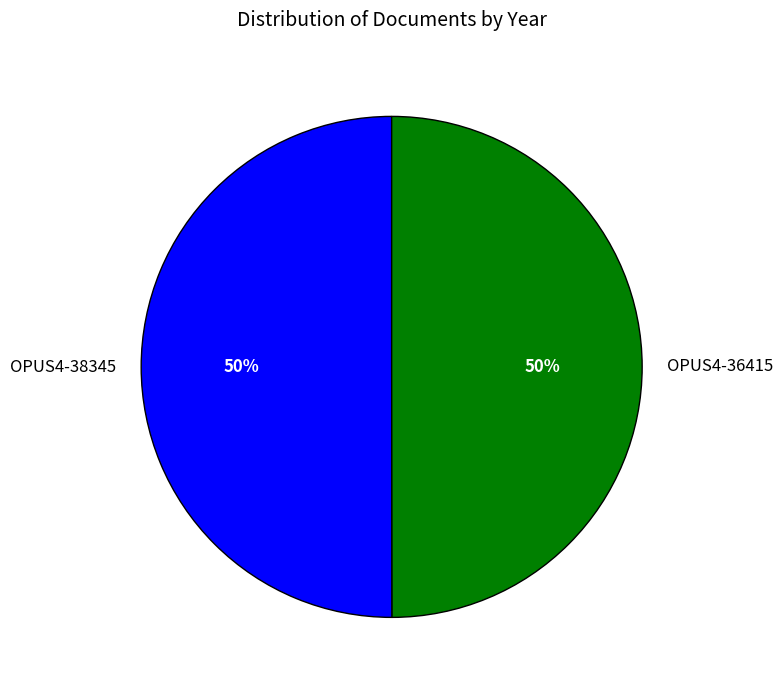

How many segments does this pie chart have?

2